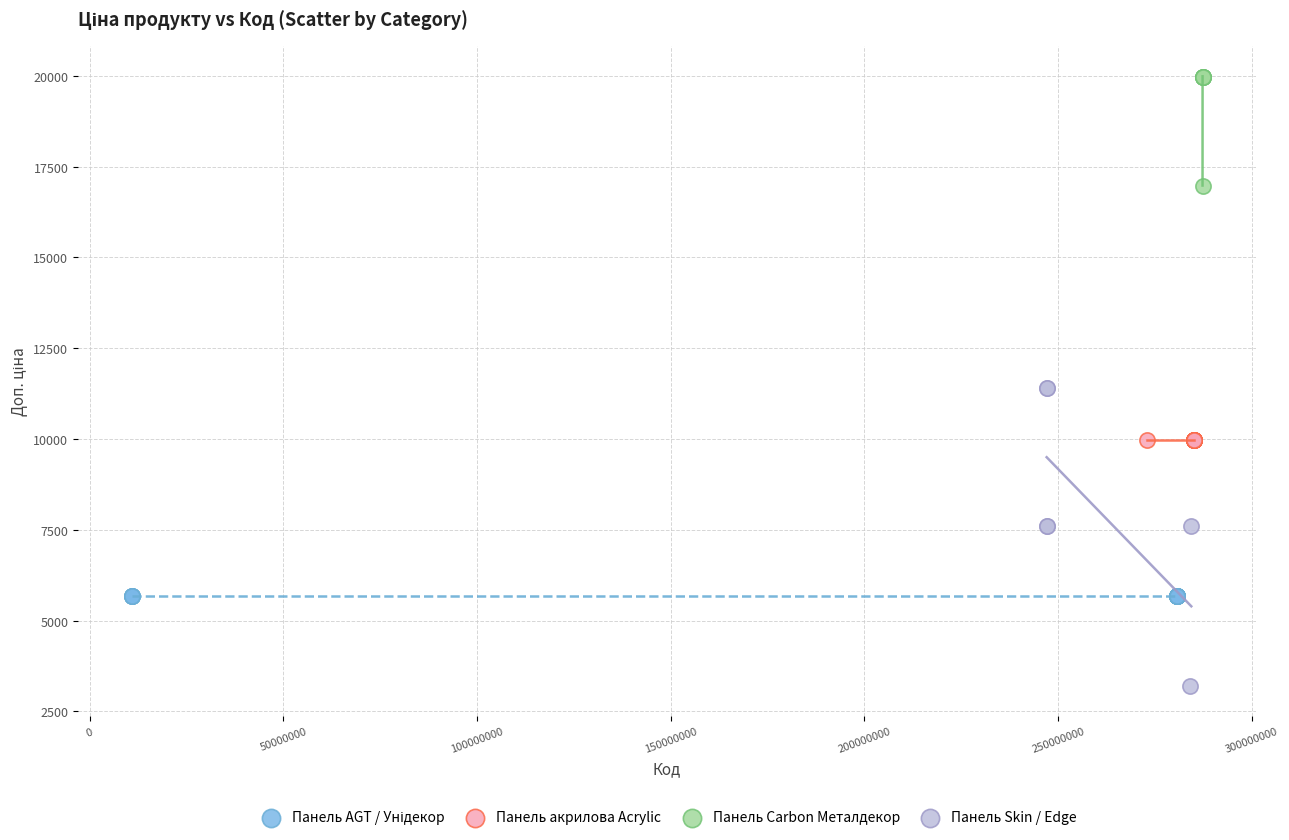

Which series contains the highest Y value?

Панель Carbon Металдекор